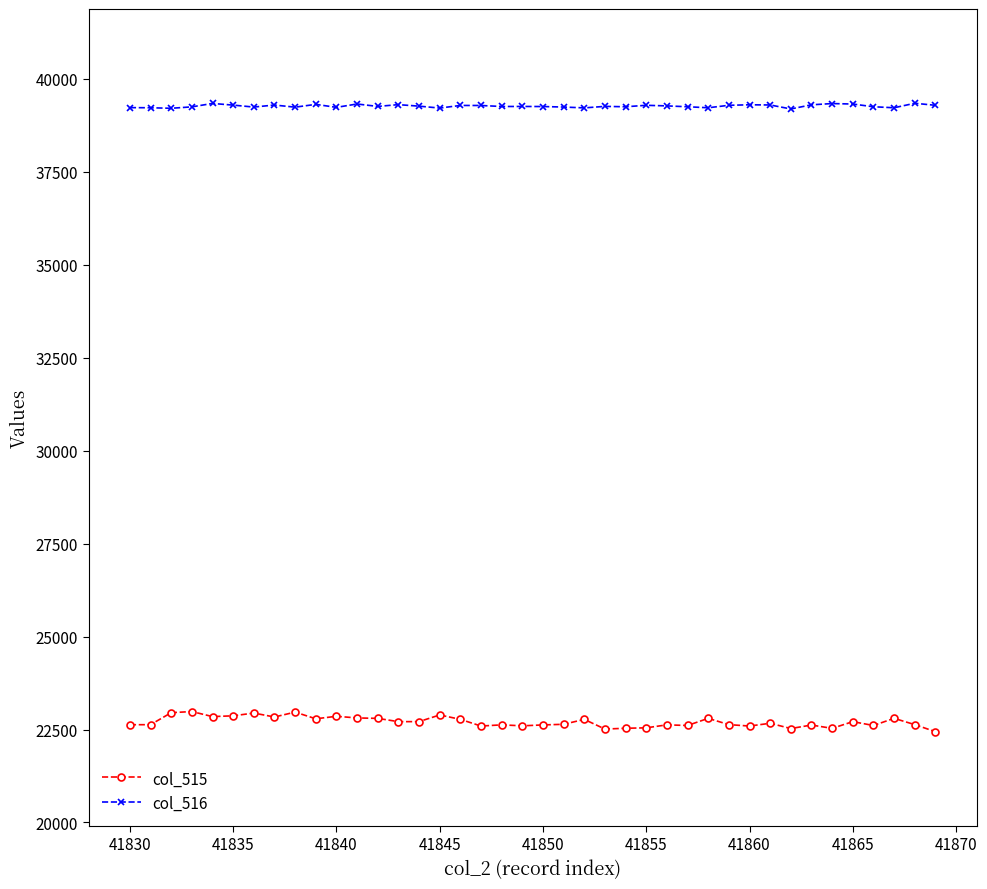

True or false: col_515 and col_516 intersect in this chart.

False